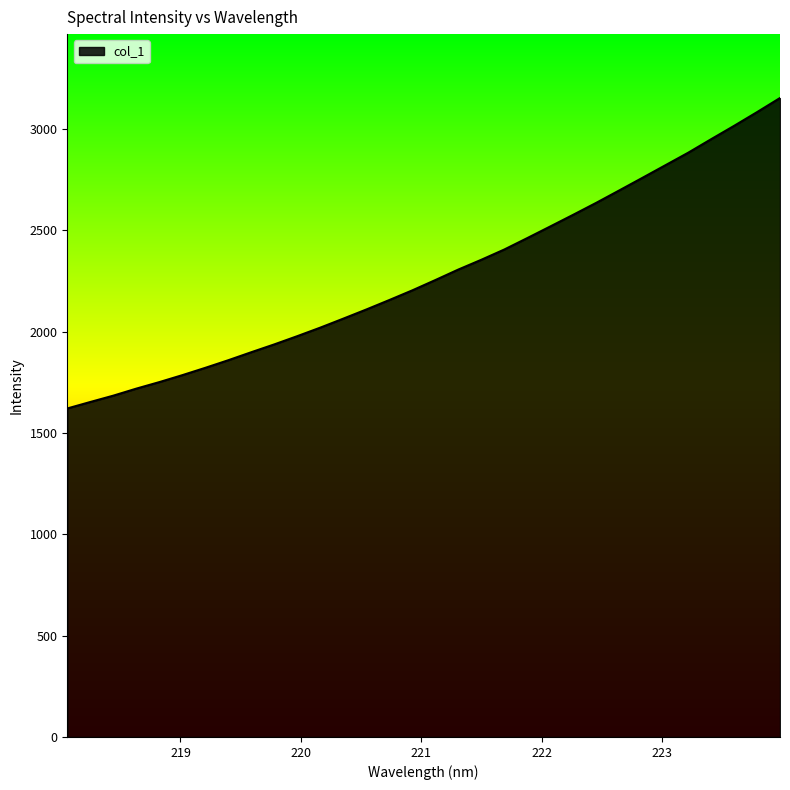

What is the smallest value displayed?

1621.2